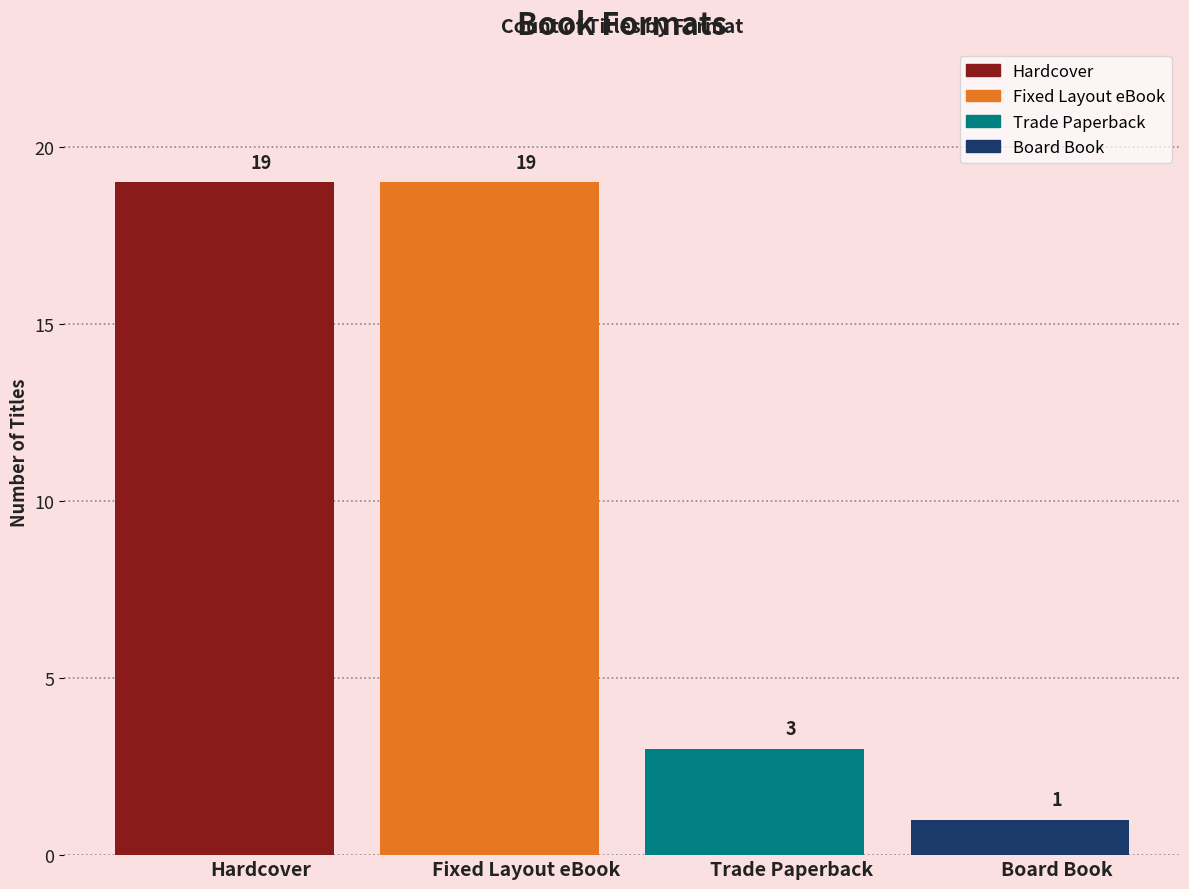

How many bars are there in total?

4